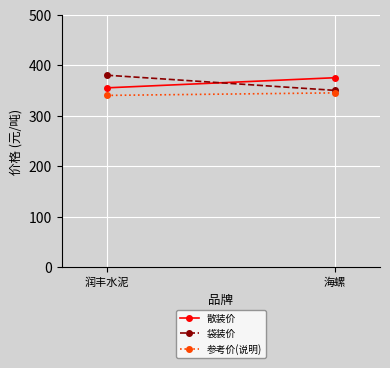

At which category is the sum across all series the highest?

润丰水泥